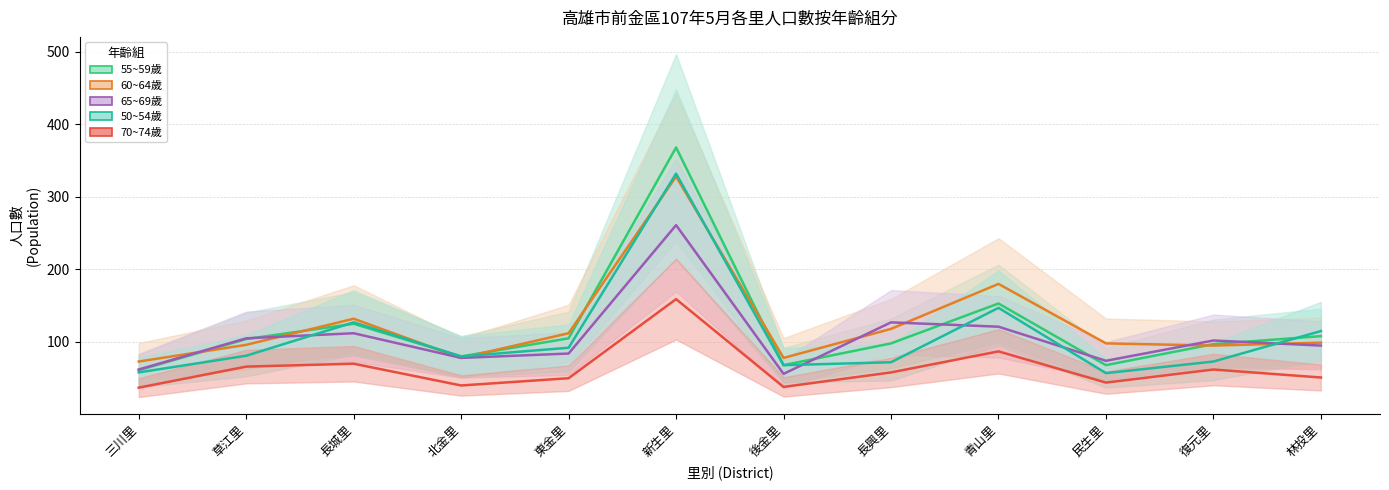

What value does the 60~64歲 series have at 長興里, to the nearest 5?

120